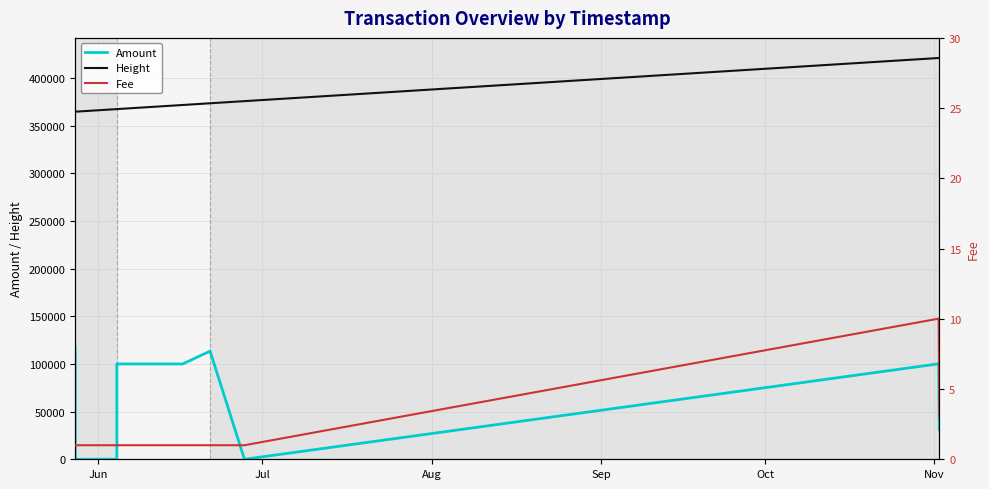

Which series has the largest range (max minus min)?

Amount